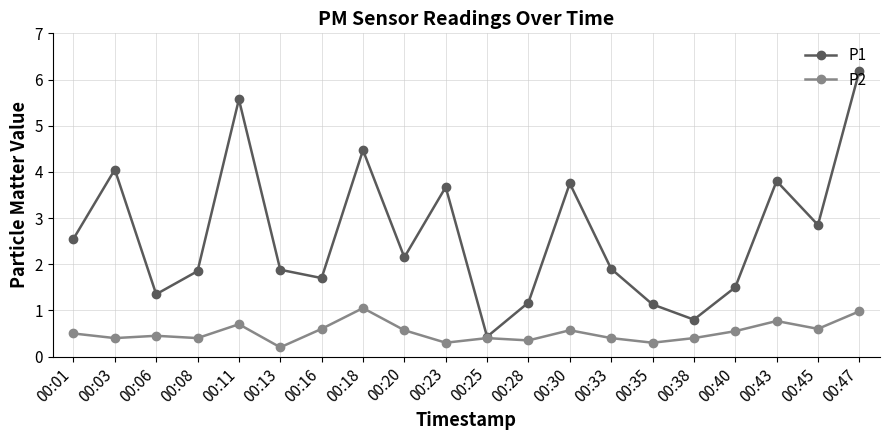

How many data points does each series have?

20